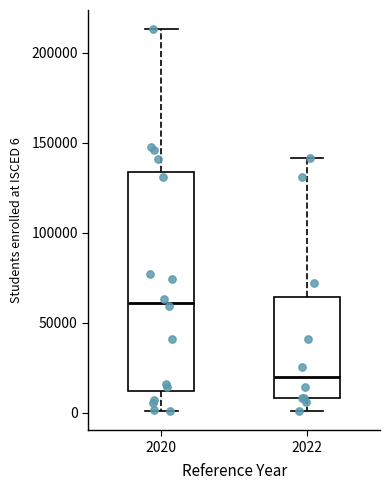

Where is the lower edge of the box at x = 2022 on the y-axis? The values are not printed on the chart, so give them approximately, as read against the axis.

10000